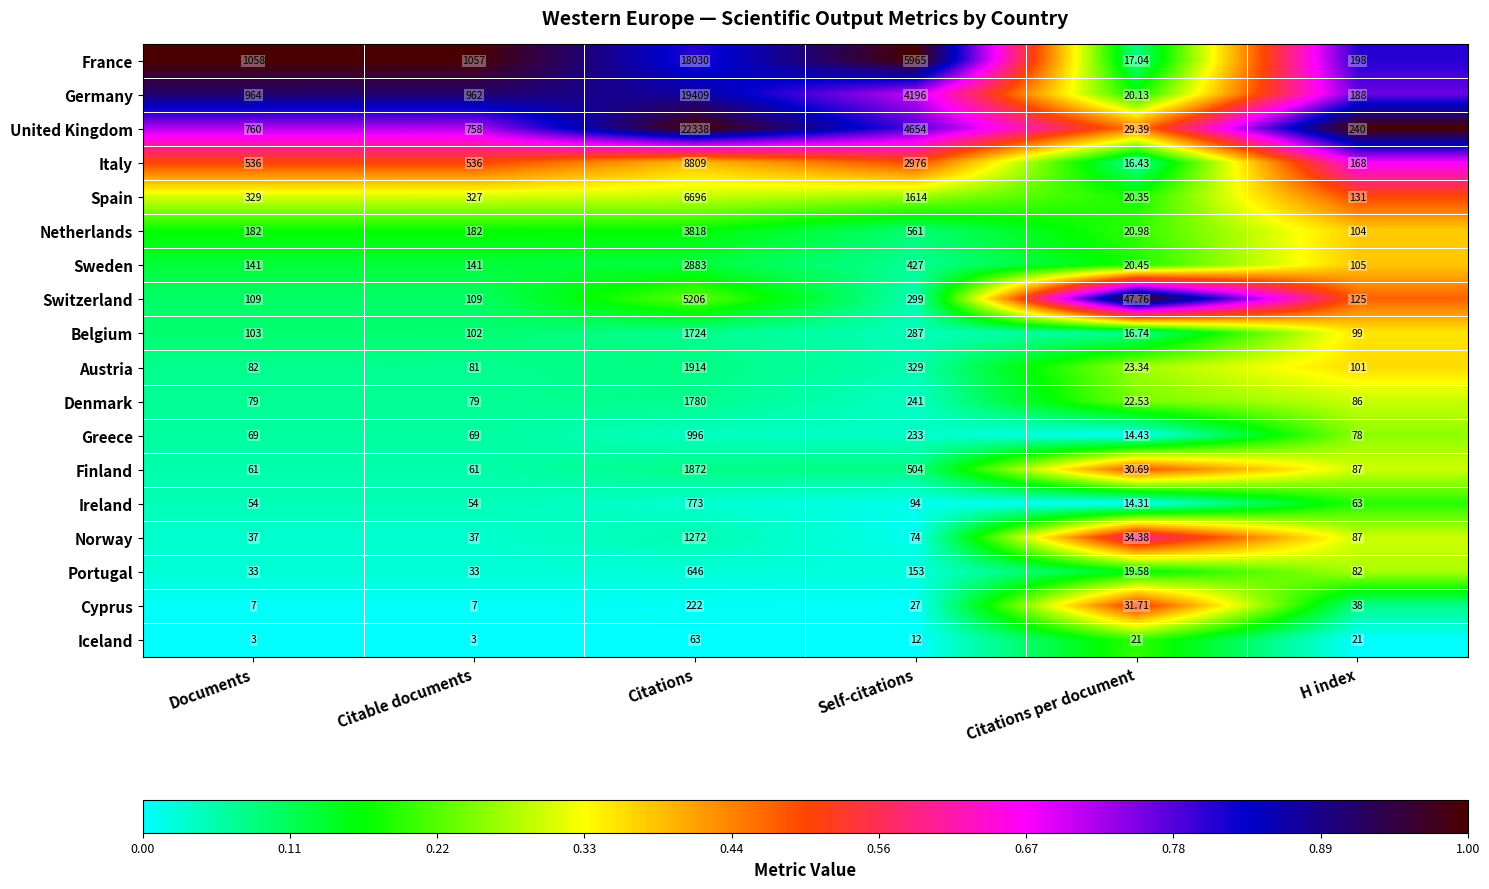

List the labels in order of Spain value, smallest first.

Citations per document, H index, Citable documents, Documents, Self-citations, Citations